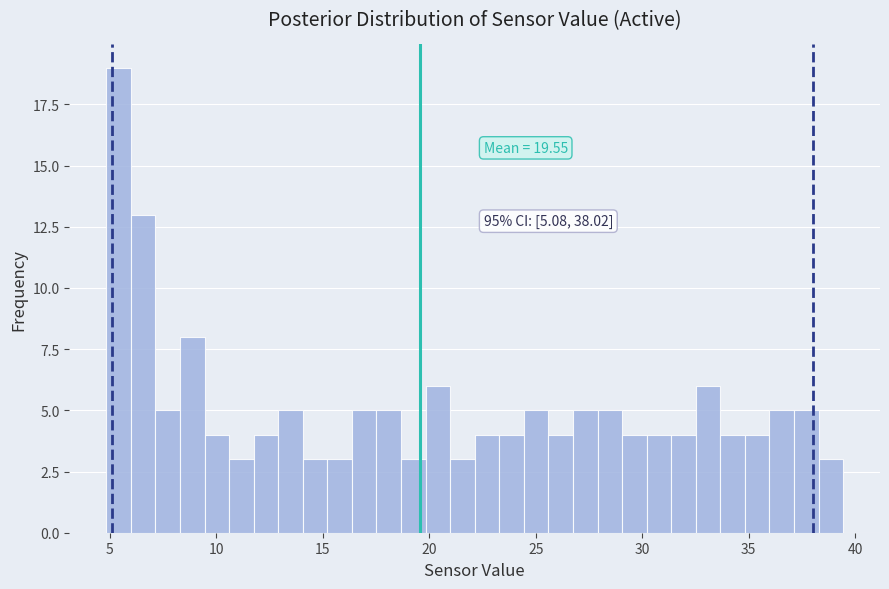

Read against the x-axis, roughly where is the centre of the tallest bar?

5.5